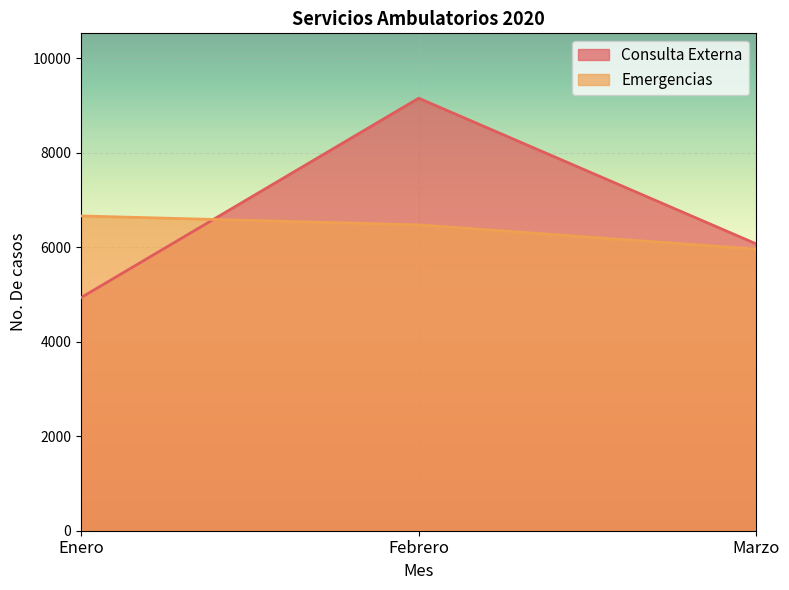

Reading right to left, extract all data points from this chart.

Consulta Externa: Marzo=6068	Febrero=9151	Enero=4932
Emergencias: Marzo=5958	Febrero=6471	Enero=6660